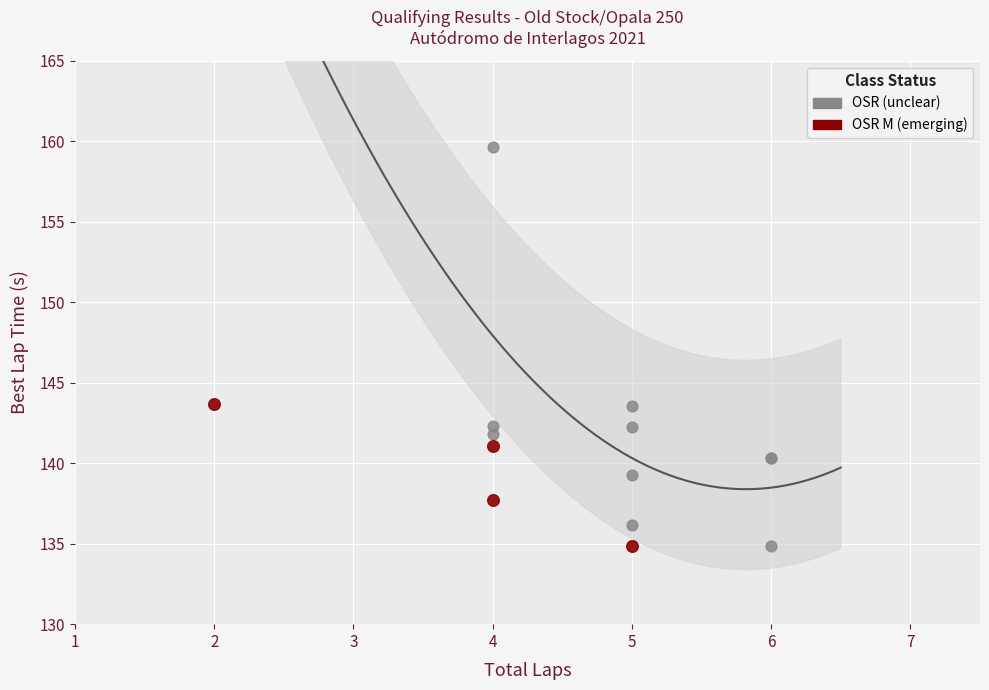

Which series reaches the maximum Y coordinate?

OSR (unclear)